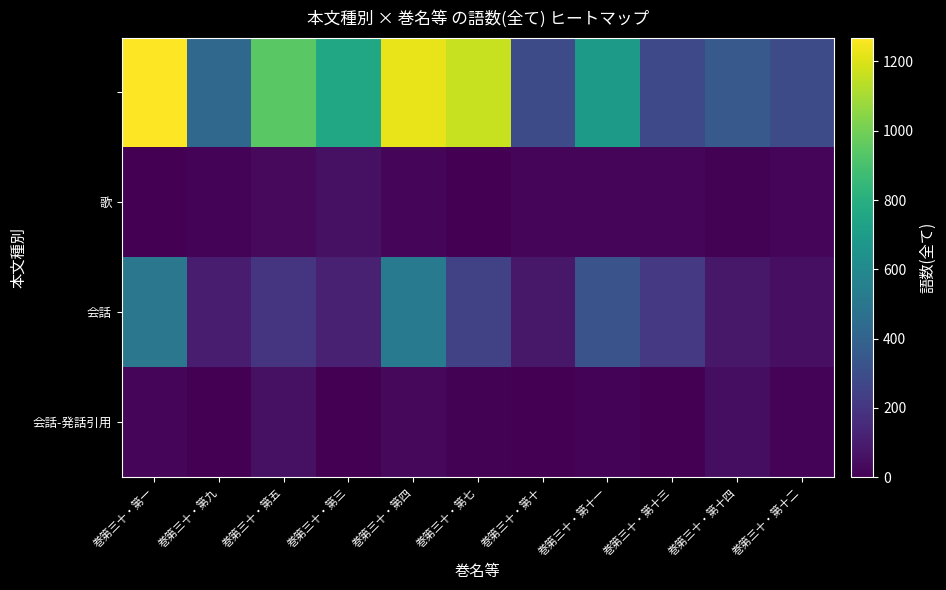

How many categories are shown in the chart?

11